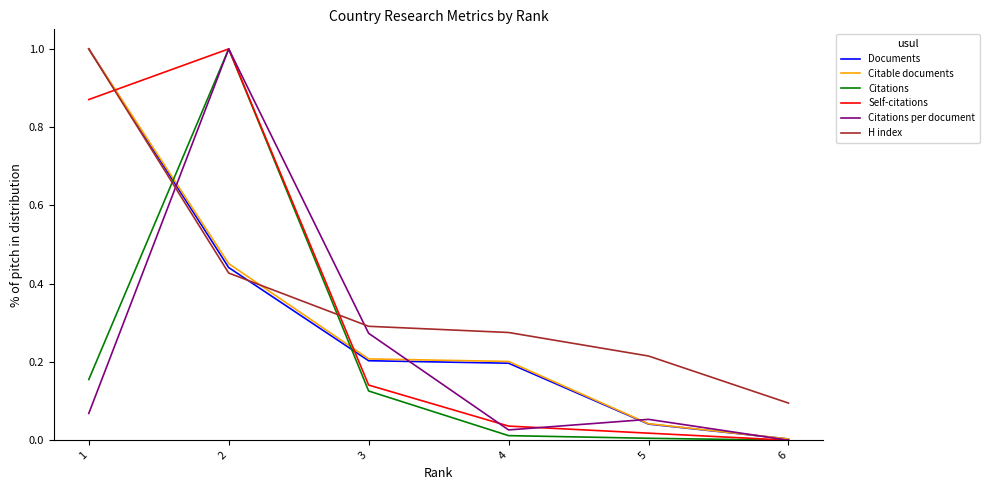

Between 3 and 4, which series saw the biggest shift?

Citations per document